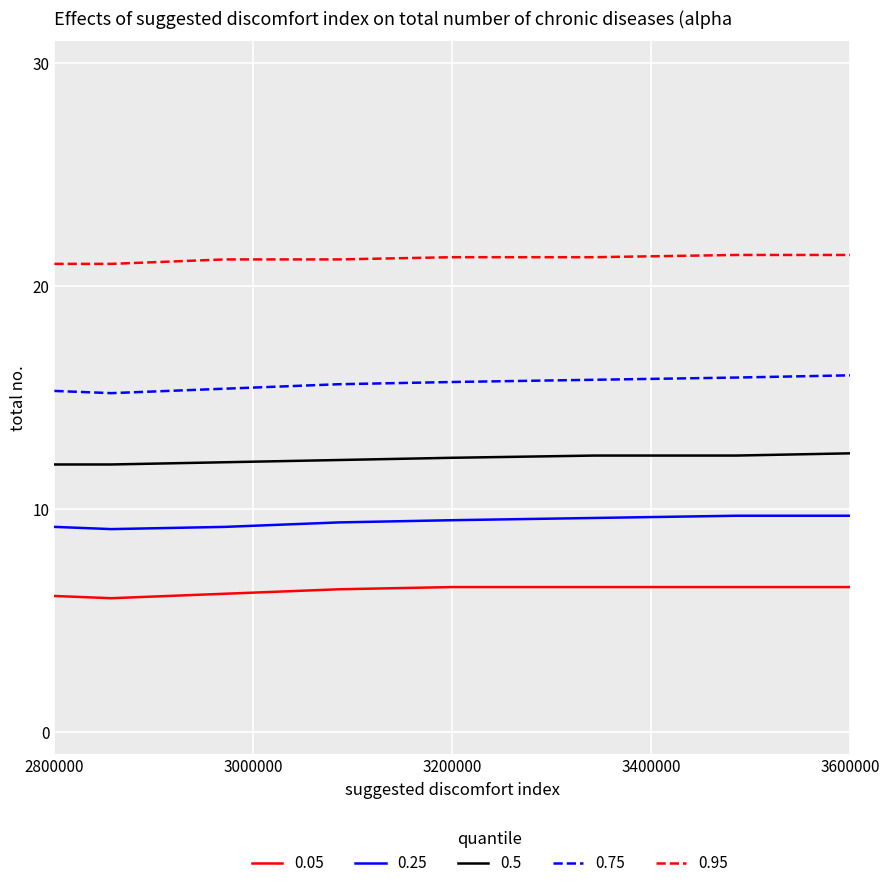

Count the number of data series in this chart.

5